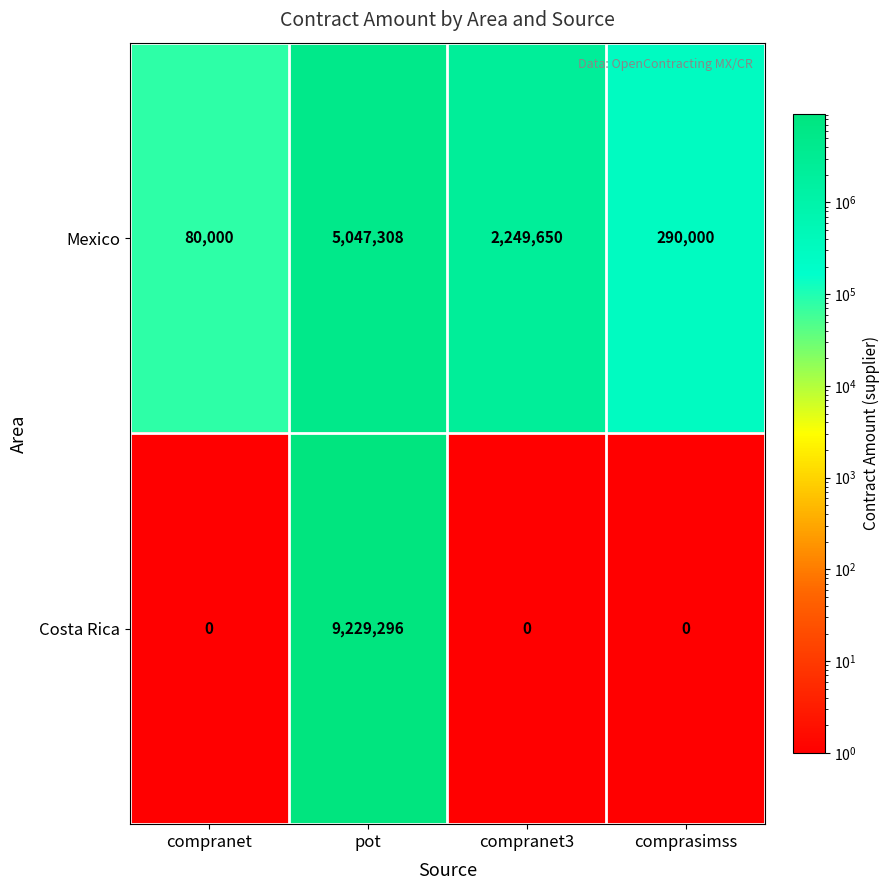

Reading left to right, list all the values displayed in this chart.

Mexico: 80000	5047308	2249650	290000
Costa Rica: 0	9229296	0	0